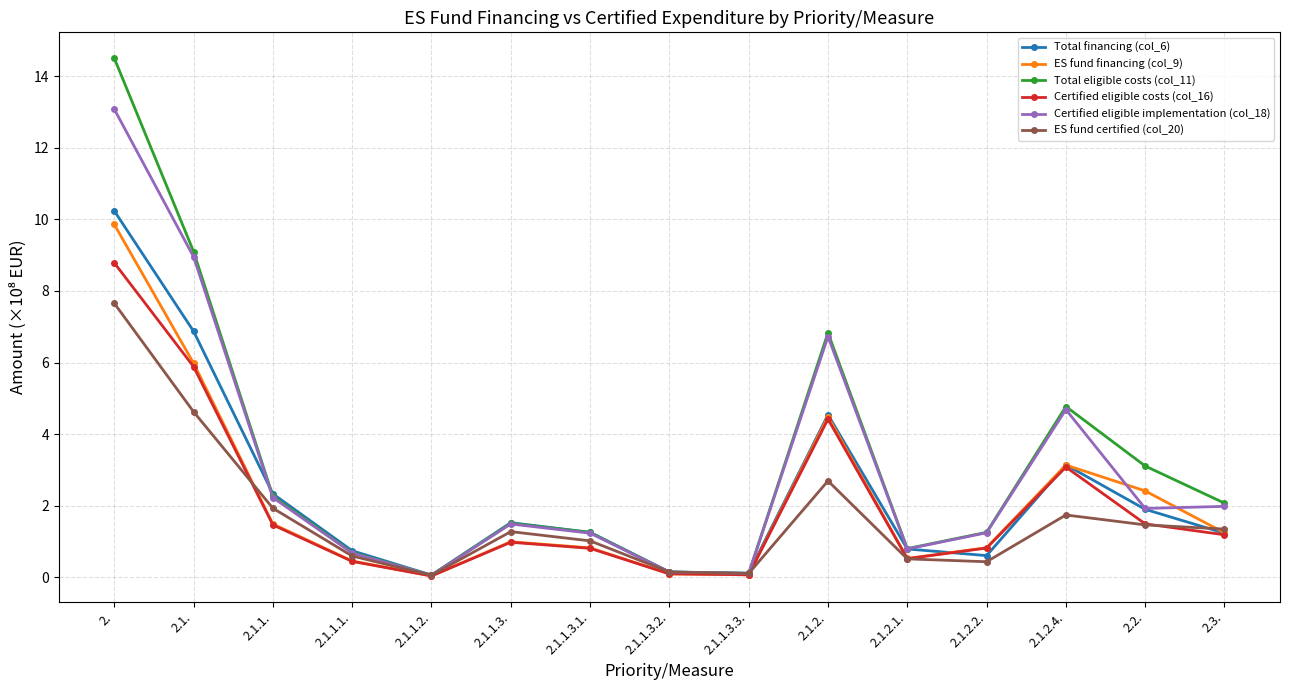

What position from the right is 2.1.2.1.?

5